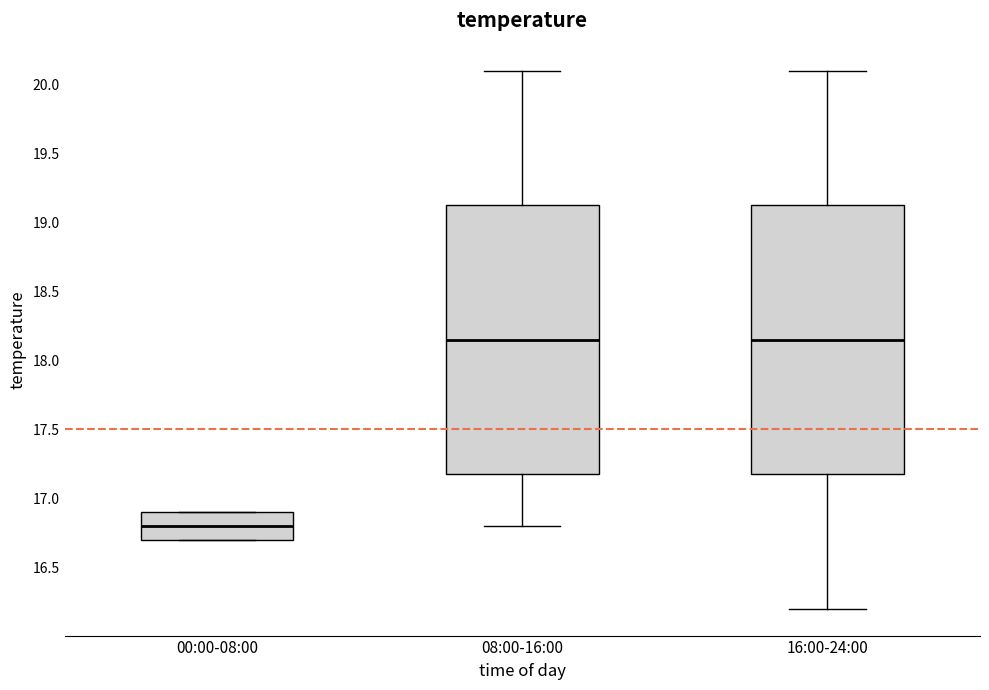

Where is the lower edge of the box for 00:00-08:00 on the y-axis? The values are not printed on the chart, so give them approximately, as read against the axis.

16.70